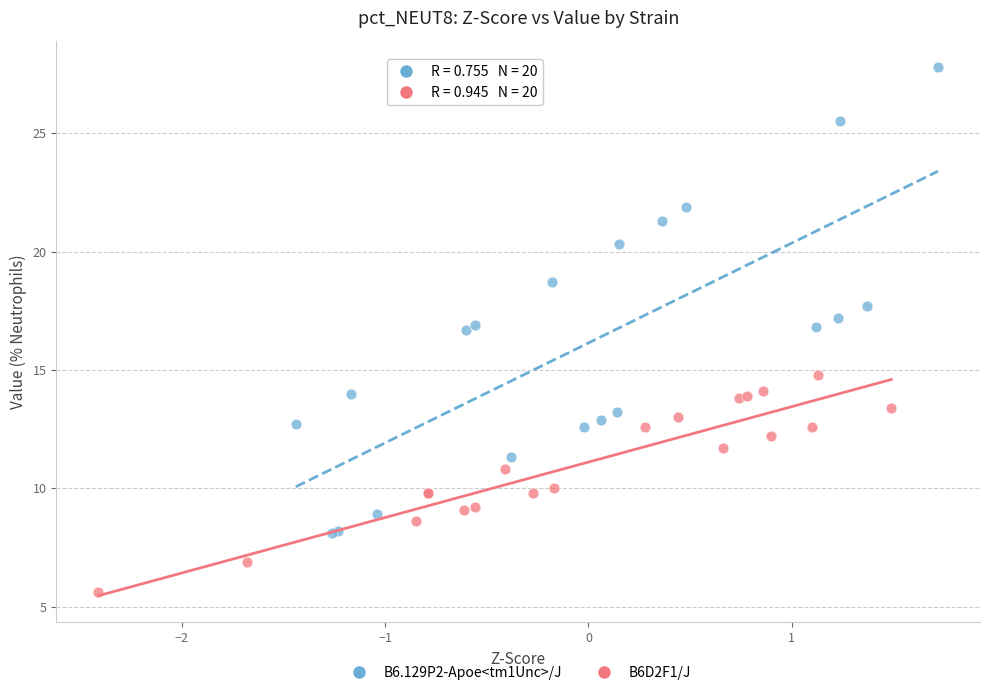

Which series contains the highest Y value?

B6.129P2-Apoe<tm1Unc>/J